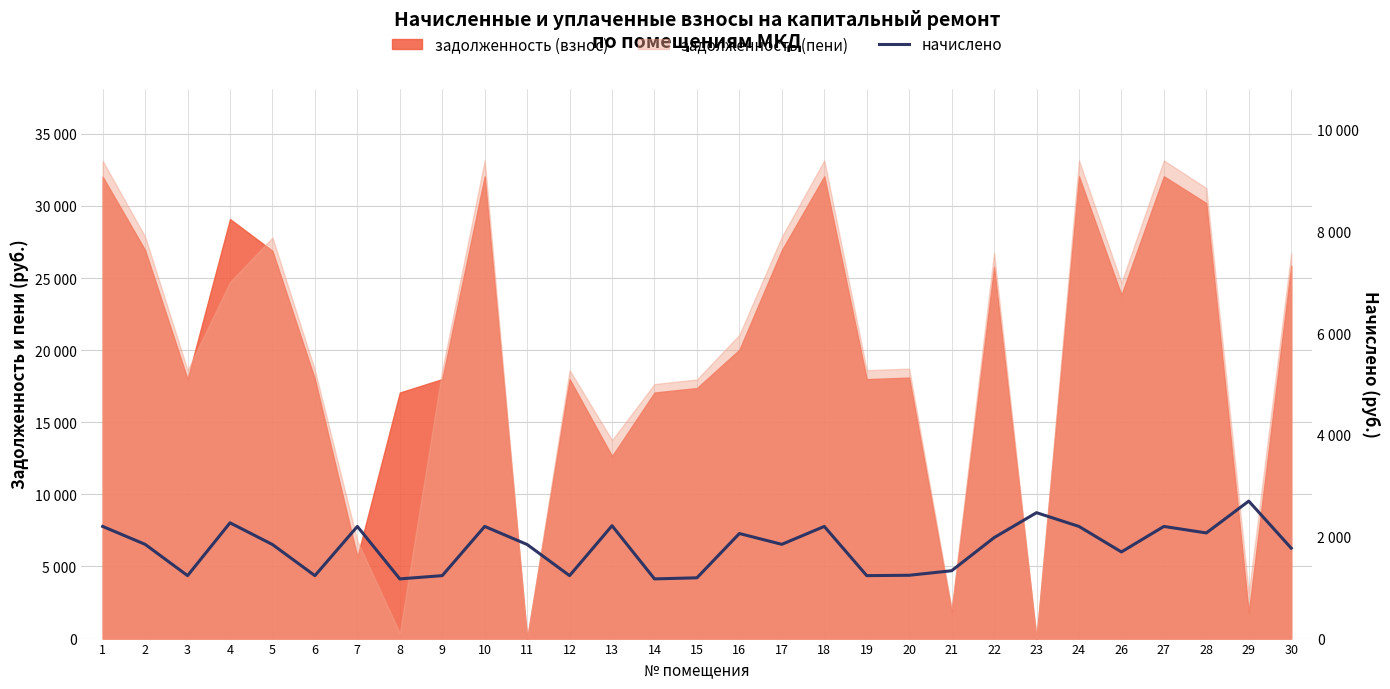

What is the difference between the maximum and minimum values?

1527.4